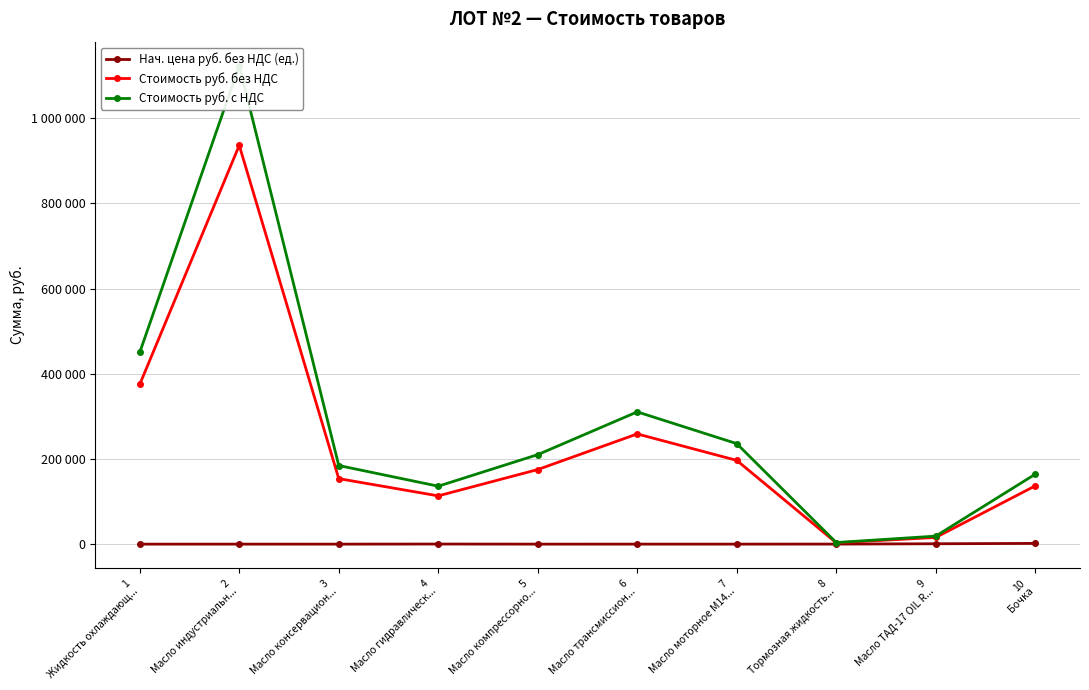

True or false: Стоимость руб. без НДС and Нач. цена руб. без НДС (ед.) intersect in this chart.

False